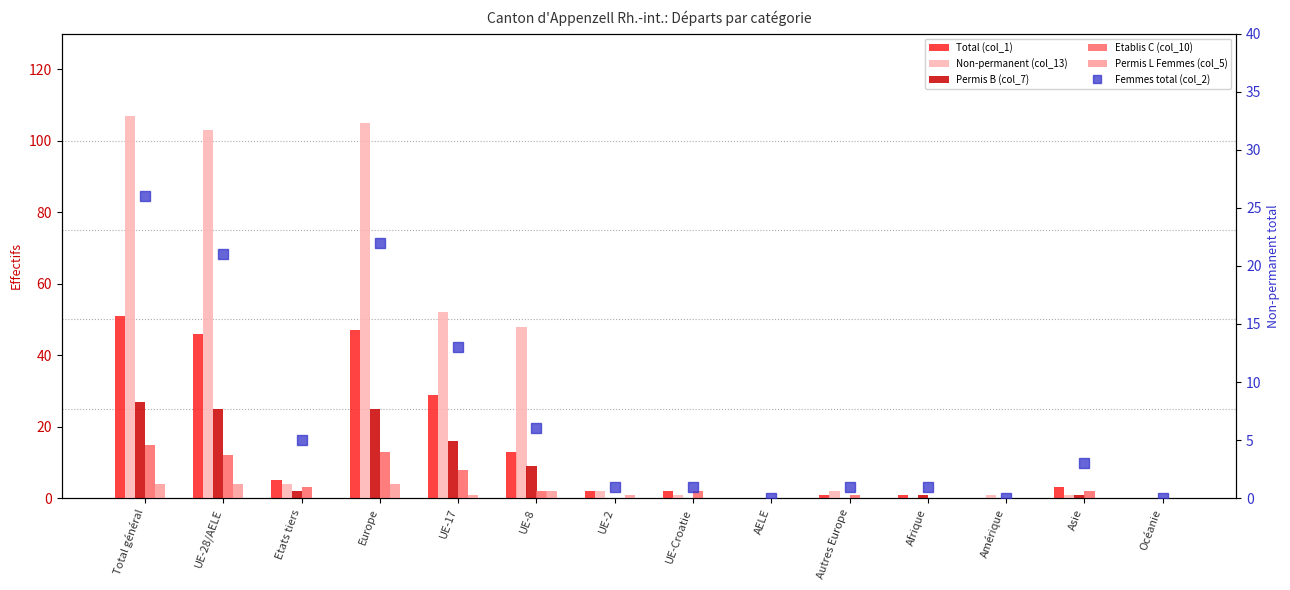

Rank the series by their maximum value, from lowest to highest.

Permis L Femmes (col_5), Etablis C (col_10), Femmes total (col_2), Permis B (col_7), Total (col_1), Non-permanent (col_13)